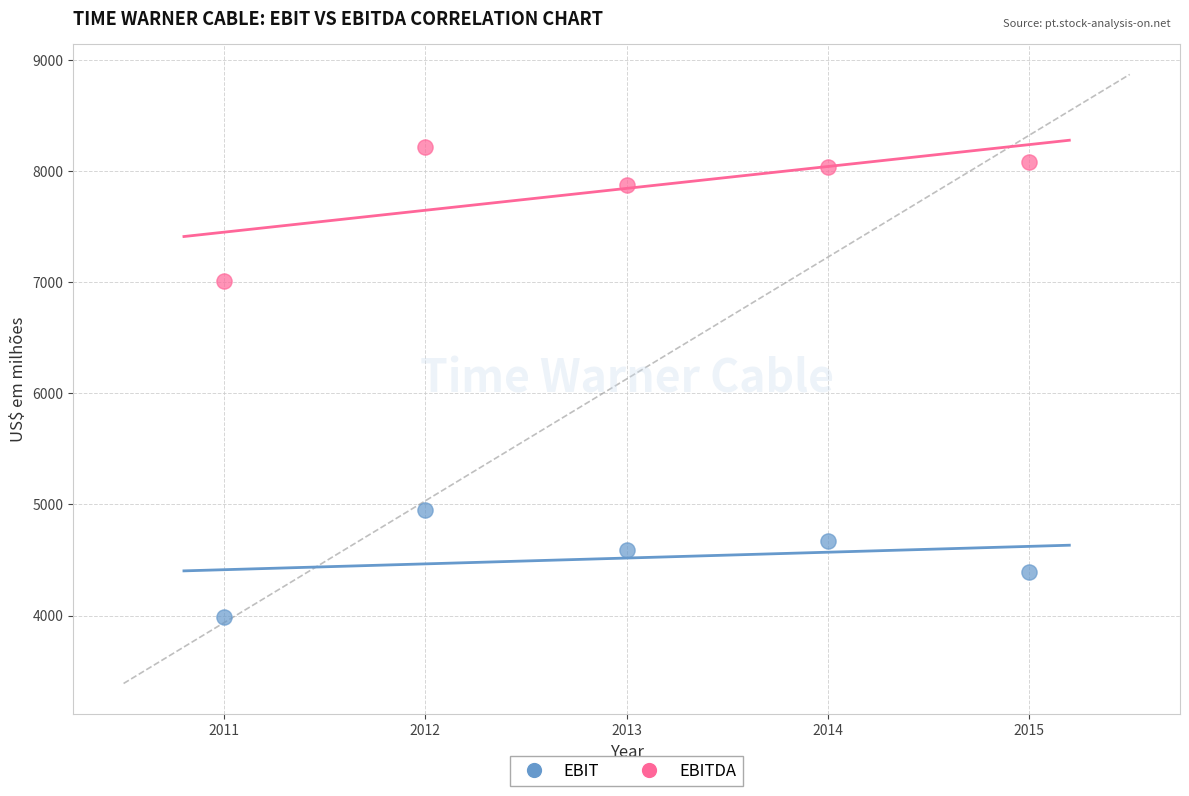

What is the X range (max minus min) for the scatter plot?

4